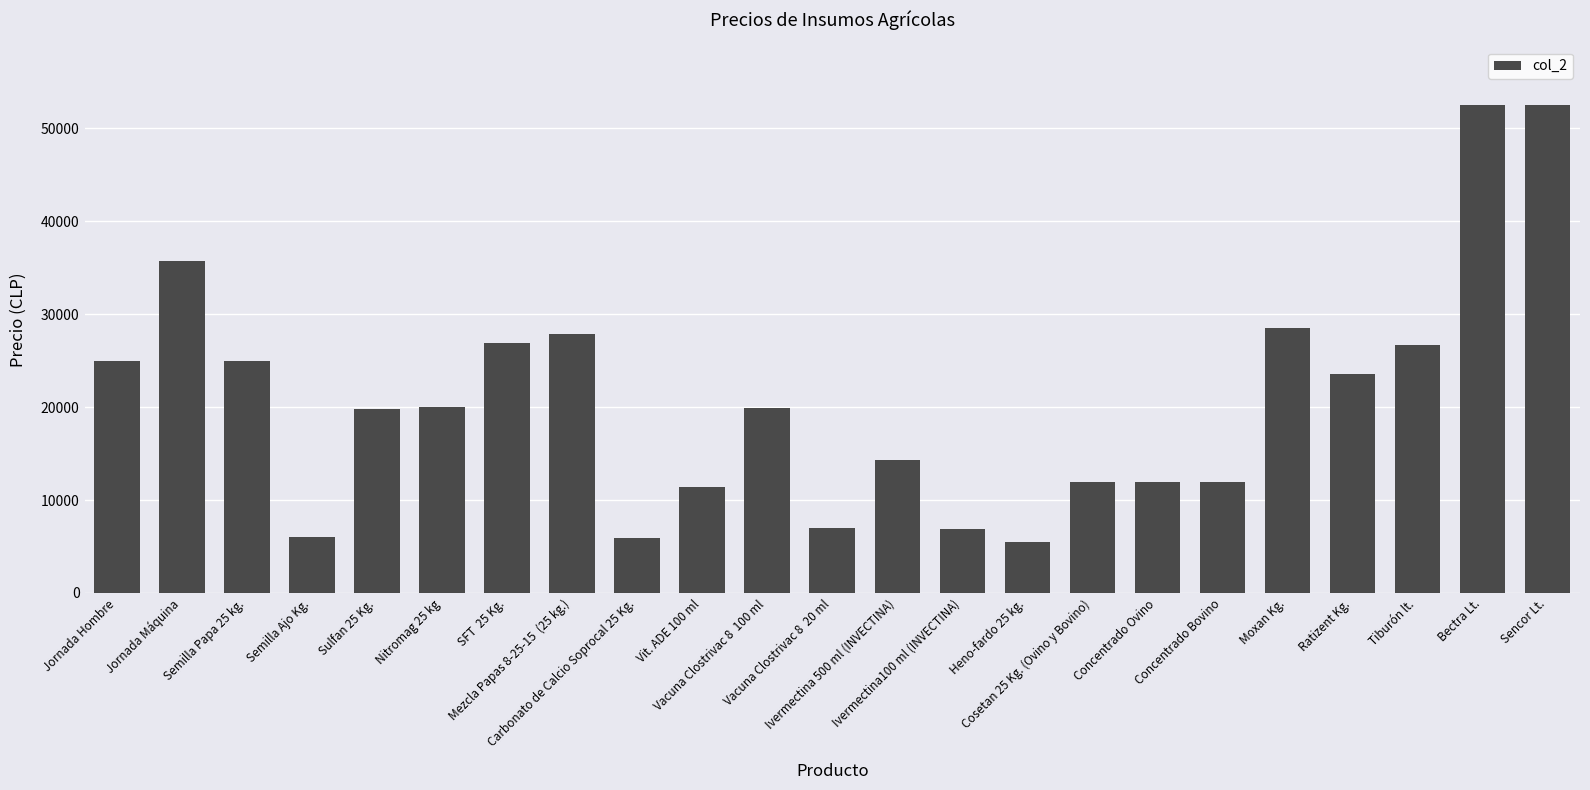

How many series are shown in this chart?

1